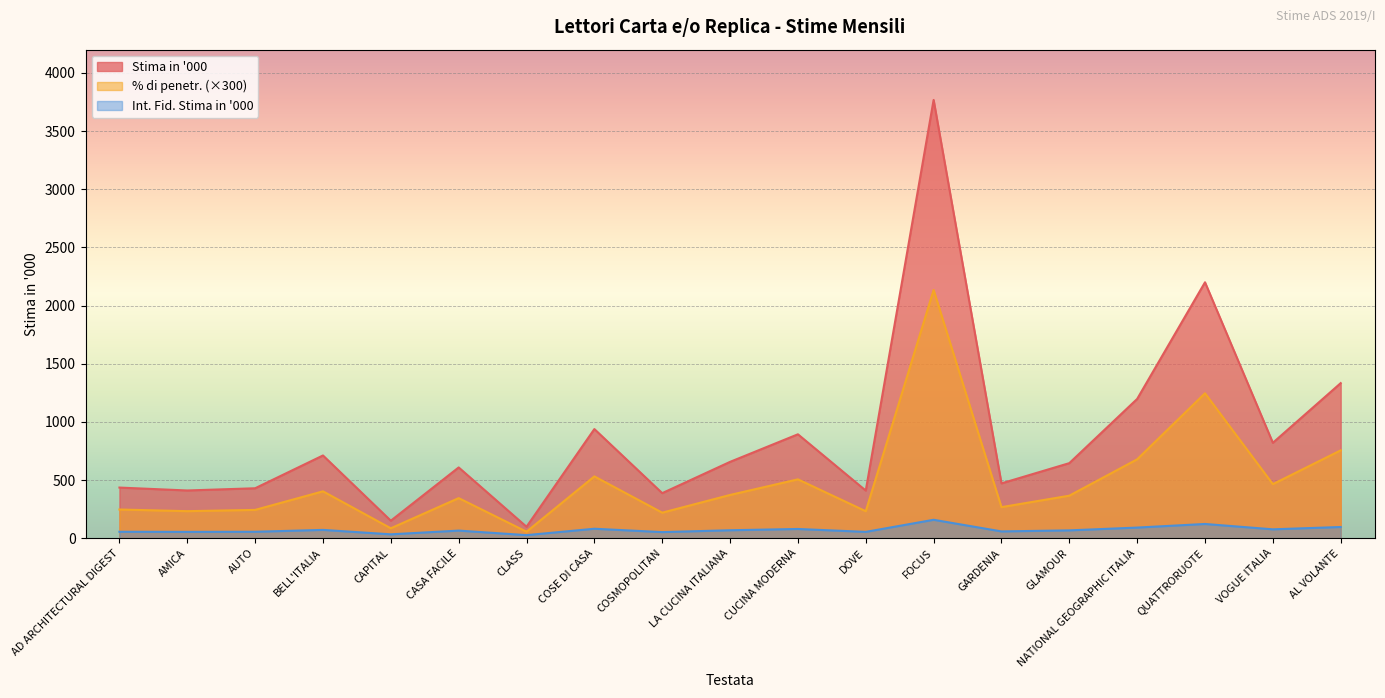

How many values in the Int. Fid. Stima in '000 series exceed 67?

9